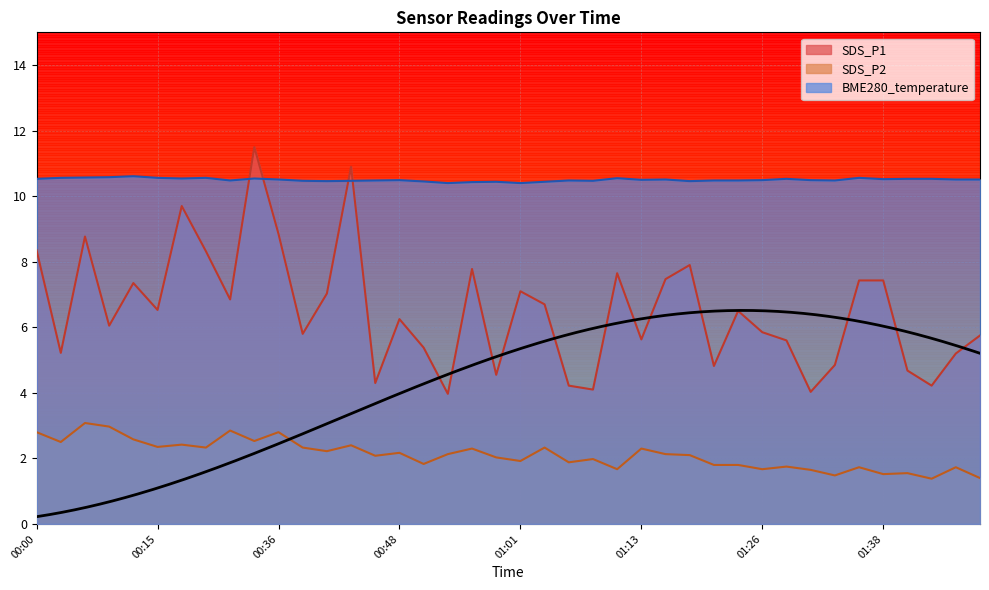

How many times do BME280_temperature and SDS_P1 cross each other?

4